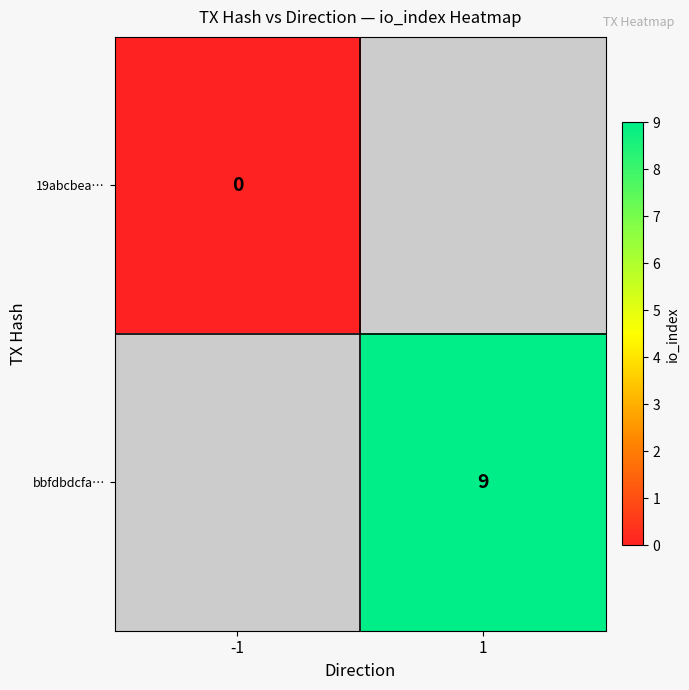

True or false: bbfdbdcfa… has a value of 3 at 1.

False